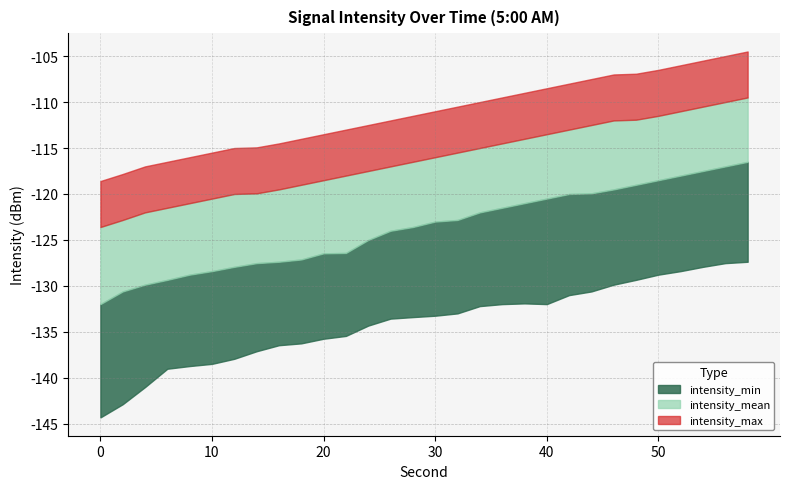

Reading right to left, extract all data points from this chart.

intensity_min: -127.4	-127.5	-127.9	-128.4	-128.8	-129.3	-129.9	-130.6	-131.0	-132.0	-131.9	-132.0	-132.2	-133.0	-133.2	-133.4	-133.6	-134.3	-135.4	-135.7	-136.2	-136.4	-137.1	-137.9	-138.5	-138.7	-139.0	-141.0	-142.9	-144.3
intensity_mean: -116.5	-117.0	-117.5	-118.0	-118.5	-119.0	-119.5	-119.9	-120.0	-120.5	-121.0	-121.5	-122.0	-122.8	-123.0	-123.6	-124.0	-125.0	-126.4	-126.5	-127.1	-127.4	-127.5	-127.9	-128.4	-128.8	-129.3	-129.9	-130.6	-132.0
intensity_max: -109.5	-110.0	-110.5	-111.0	-111.5	-111.9	-112.0	-112.5	-113.0	-113.5	-114.0	-114.5	-115.0	-115.5	-116.0	-116.5	-117.0	-117.5	-118.0	-118.5	-119.0	-119.5	-119.9	-120.0	-120.5	-121.0	-121.5	-122.0	-122.8	-123.6